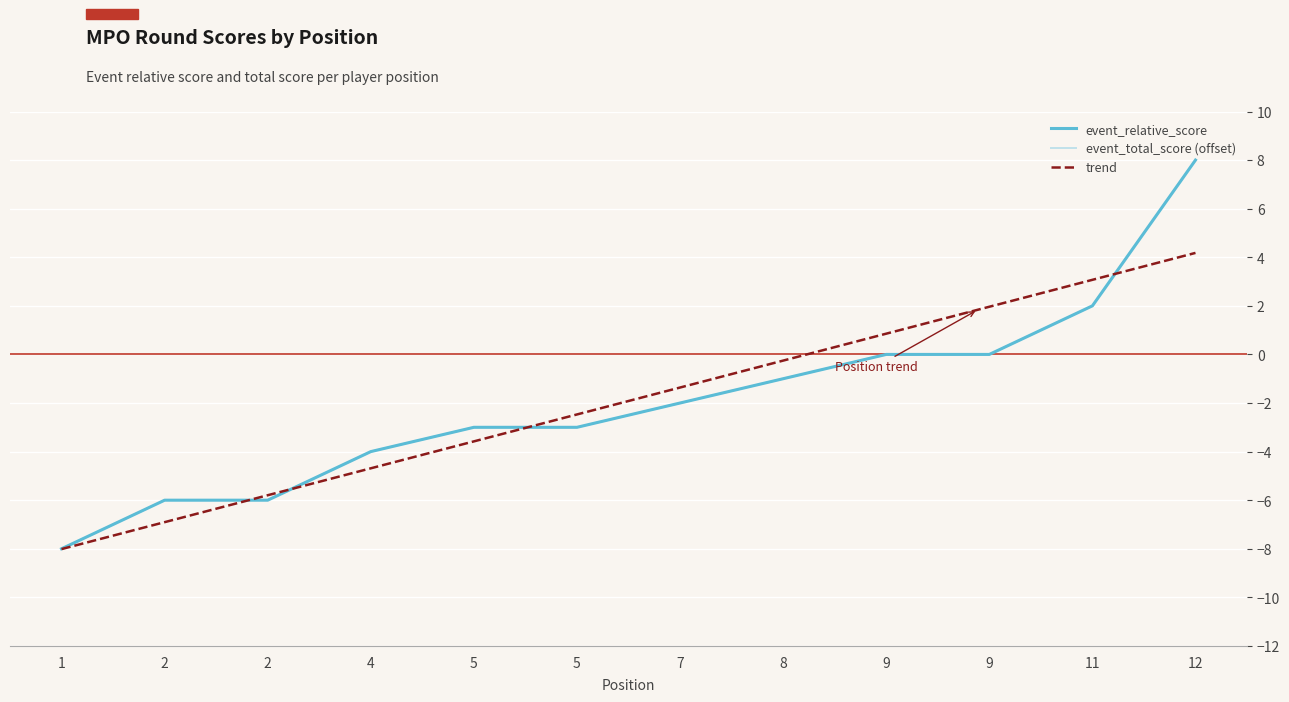

How many values in the event_relative_score series are below -2?

6